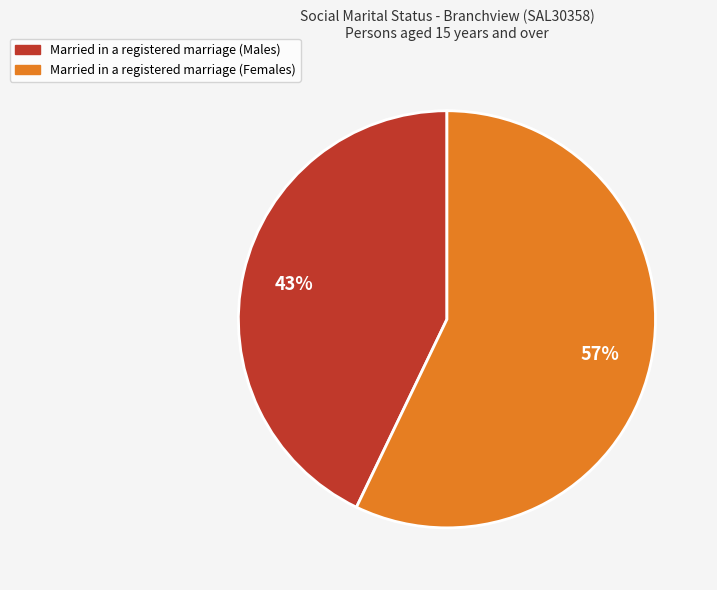

Is there a majority slice in this chart?

Yes